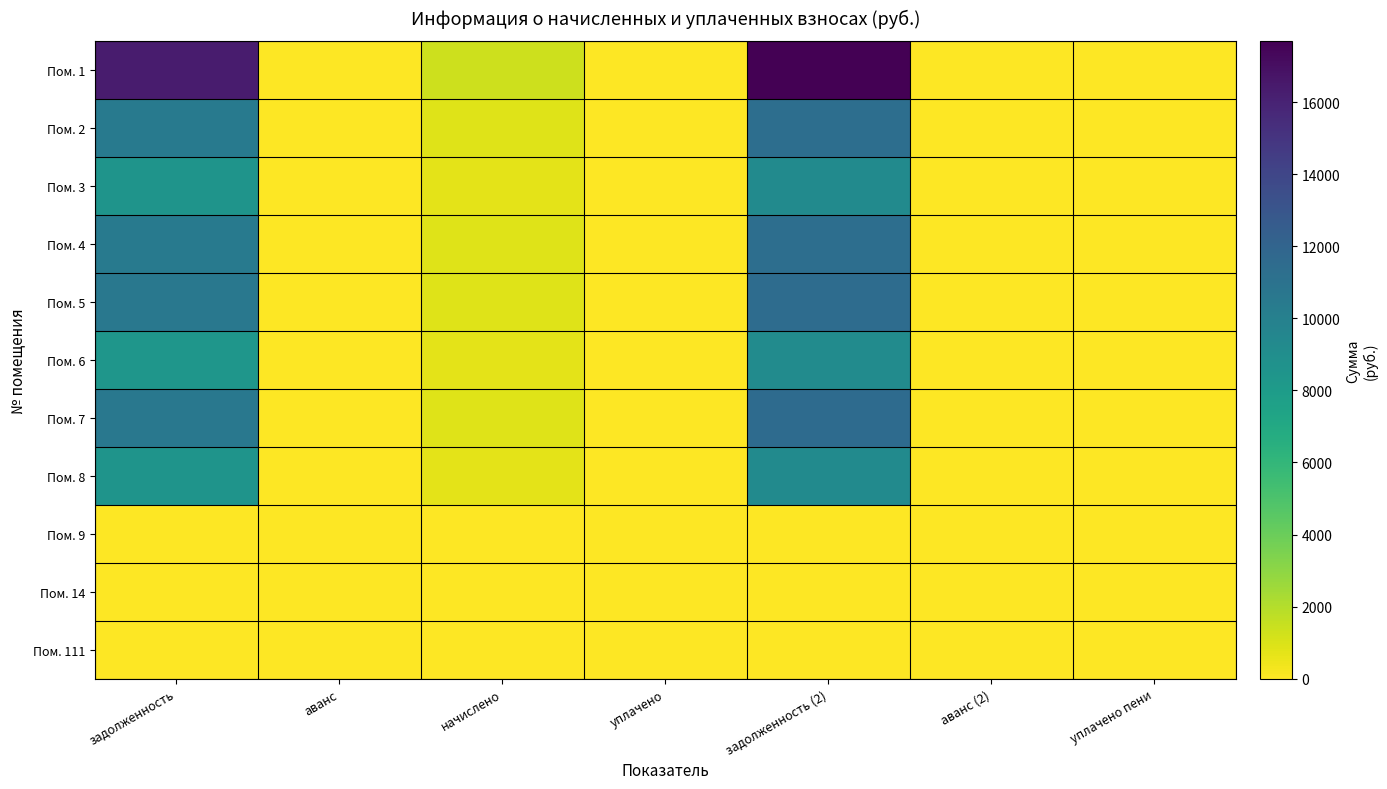

At how many categories does at least one series exceed 8811?

2